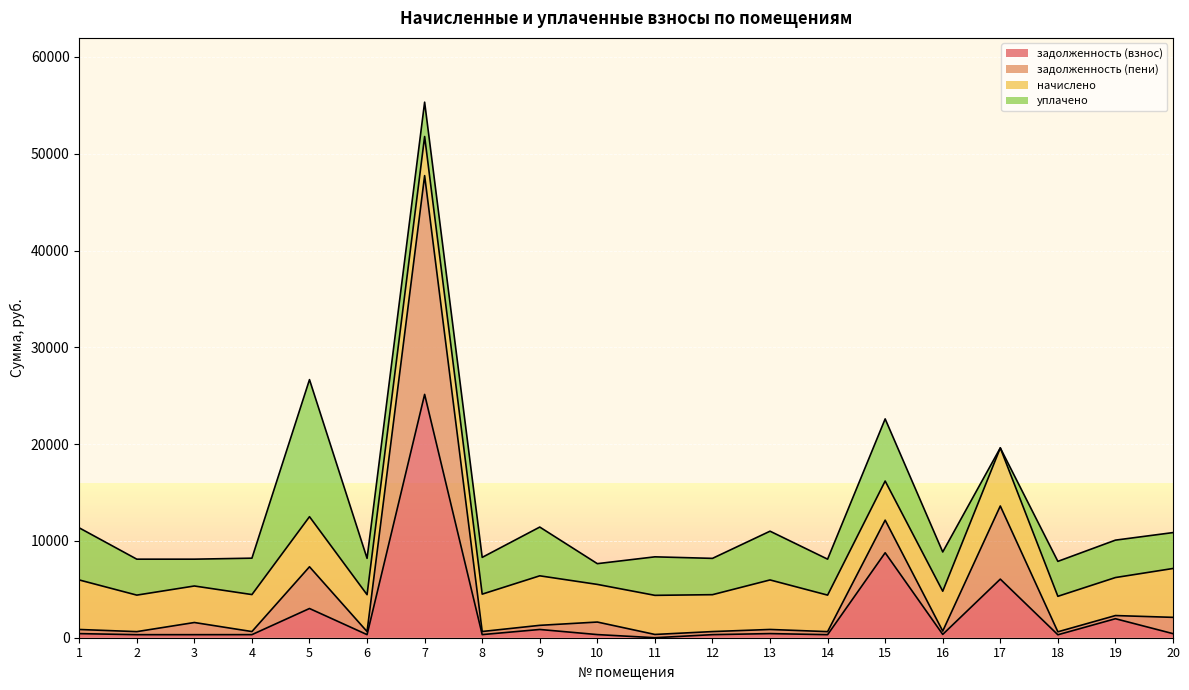

How many values in the задолженность (взнос) series are below 343?

10